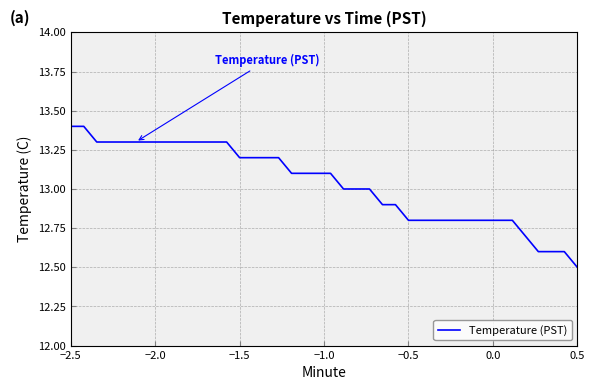

What is the difference between the maximum and minimum values?

0.9